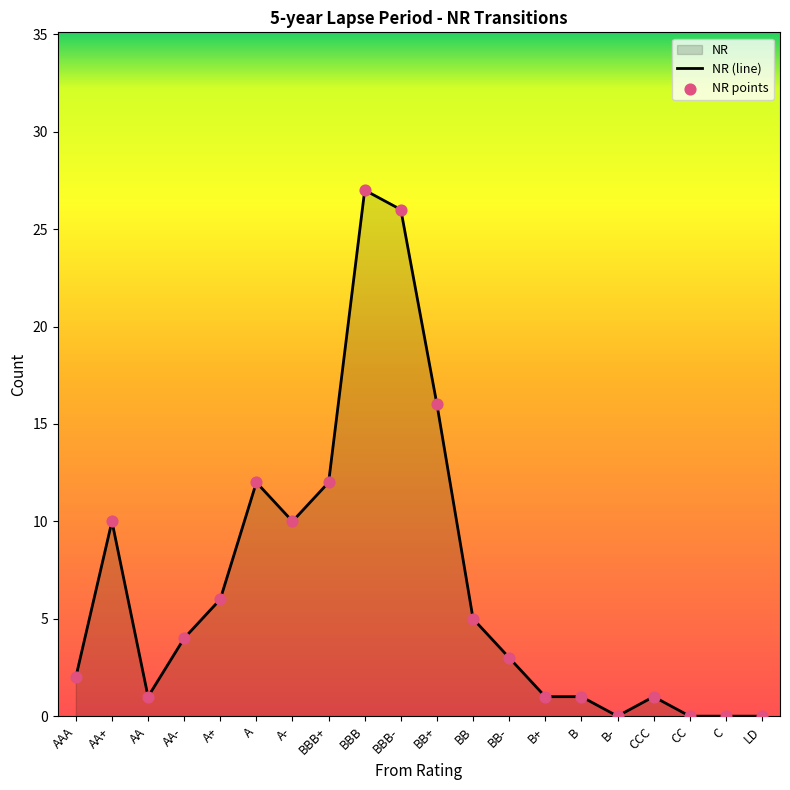

What is the change in value from AA- to B?

-3